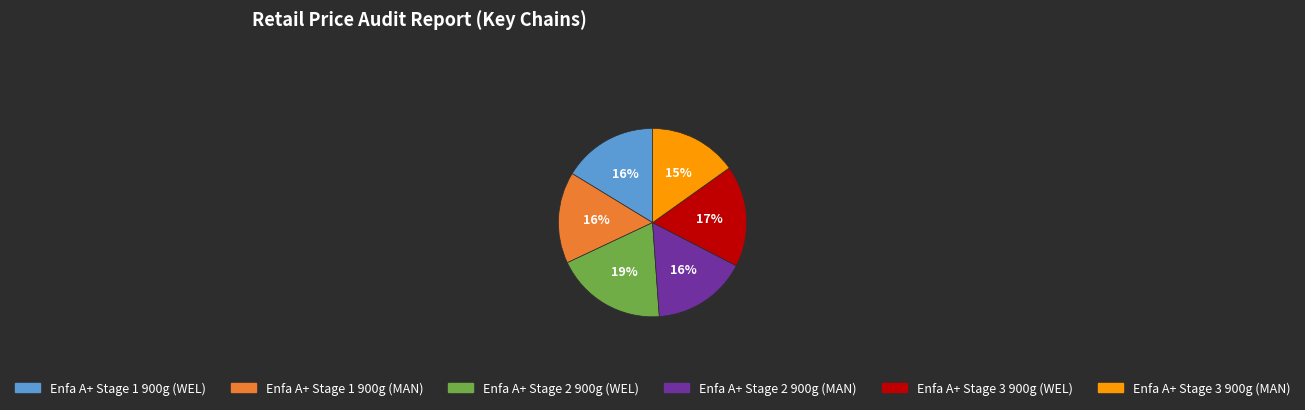

Is it true that Enfa A+ Stage 1 900g (MAN) is 16% of the pie?

True